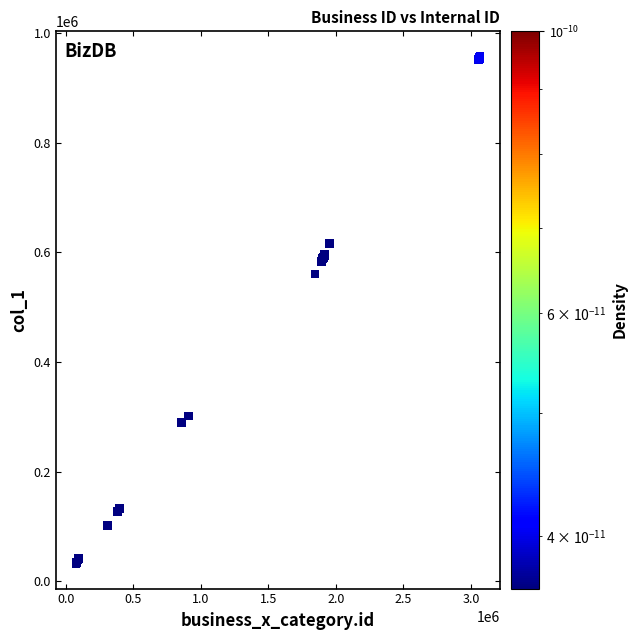

What Y value in the scatter plot is closest to 494830?

560407